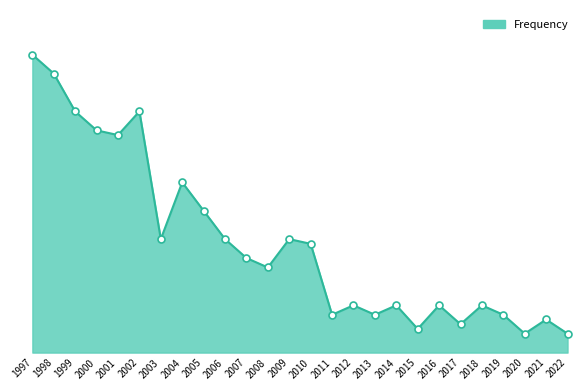

Does the chart have visible grid lines?

No